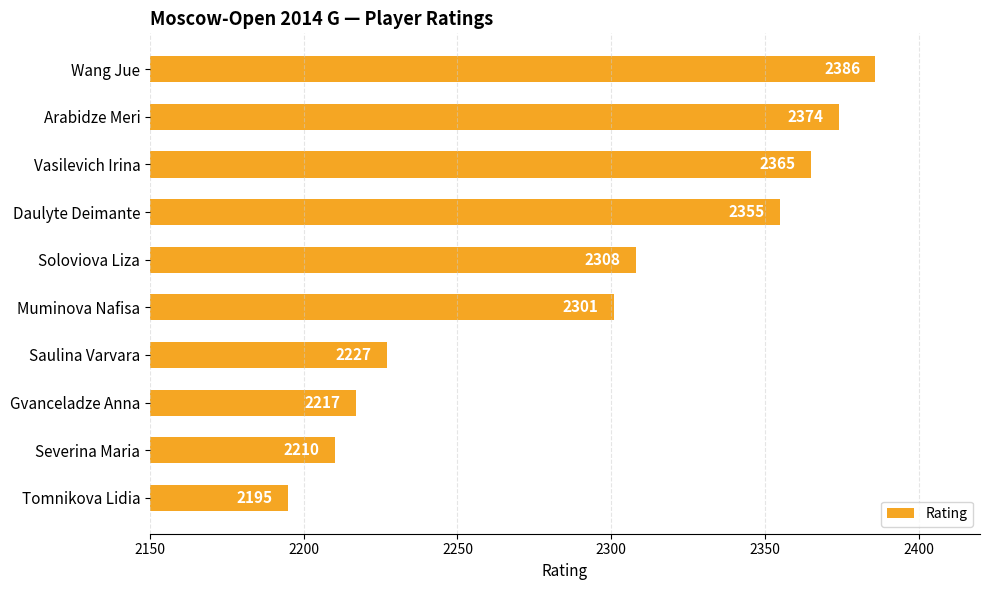

List the labels in order of value, largest first.

Wang Jue, Arabidze Meri, Vasilevich Irina, Daulyte Deimante, Soloviova Liza, Muminova Nafisa, Saulina Varvara, Gvanceladze Anna, Severina Maria, Tomnikova Lidia